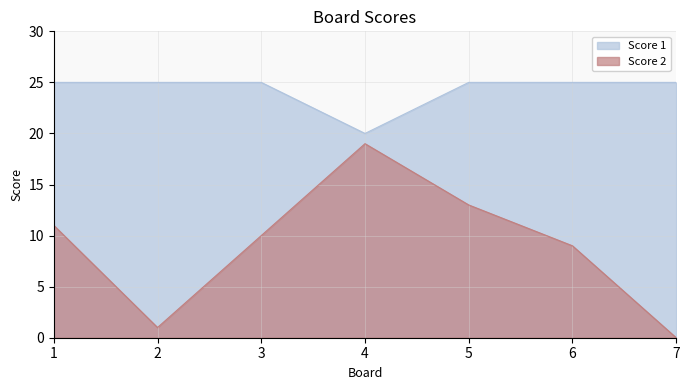

At which label does Score 2 first exceed 10?

1